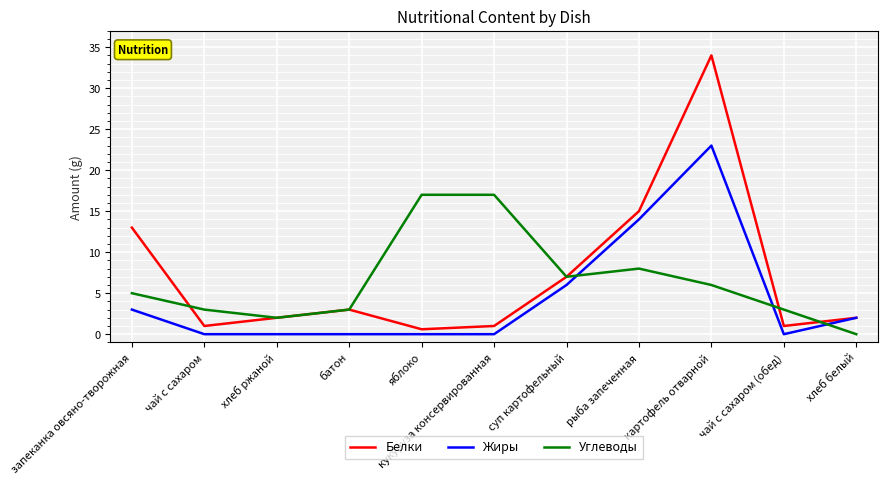

Rank the series by their average value, from lowest to highest.

Жиры, Углеводы, Белки